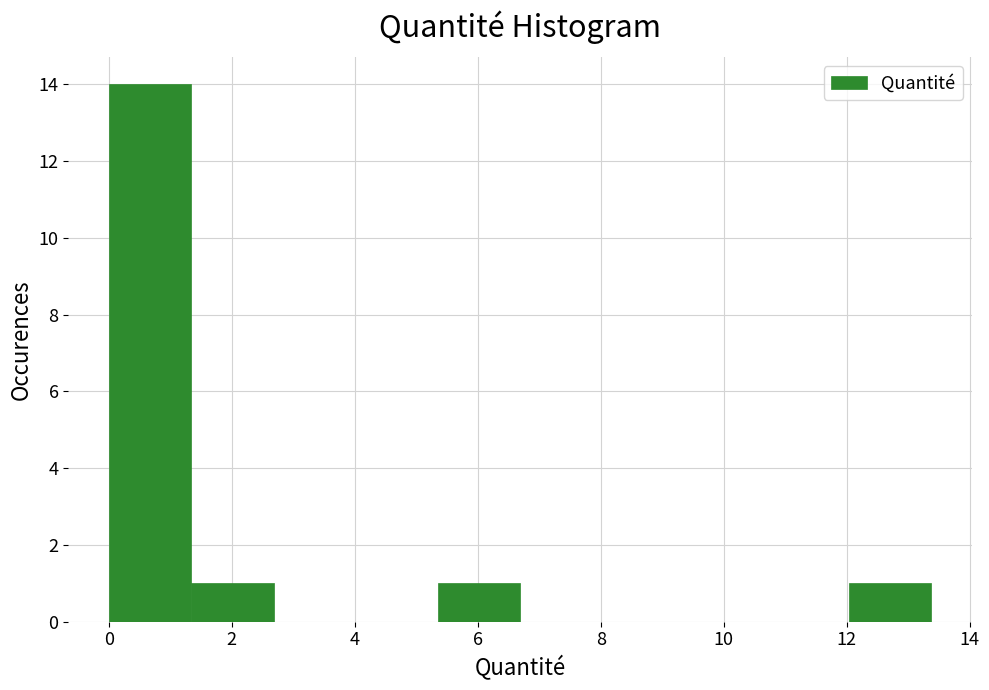

Reading left to right, transcribe this chart: for each bar, give the range it covers on the x-axis and its height. Neither the bar edges nor the heights are printed on the chart, so give them approximately, as read against the axes.

0.0 to 1.4: 14
1.4 to 2.6: 1
2.6 to 4.0: 0
4.0 to 5.4: 0
5.4 to 6.6: 1
6.6 to 8.0: 0
8.0 to 9.4: 0
9.4 to 10.6: 0
10.6 to 12.0: 0
12.0 to 13.4: 1